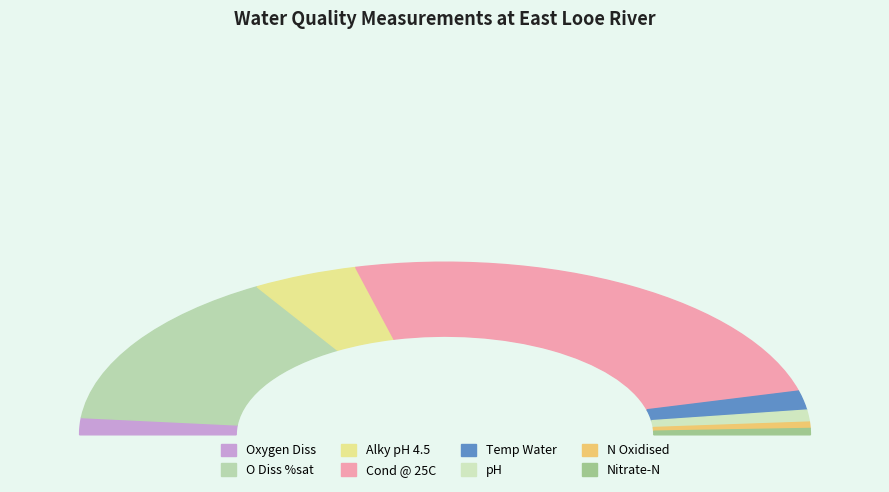

To the nearest percent, what is the combined percentage of Oxygen Diss and Alky pH 4.5?

13%